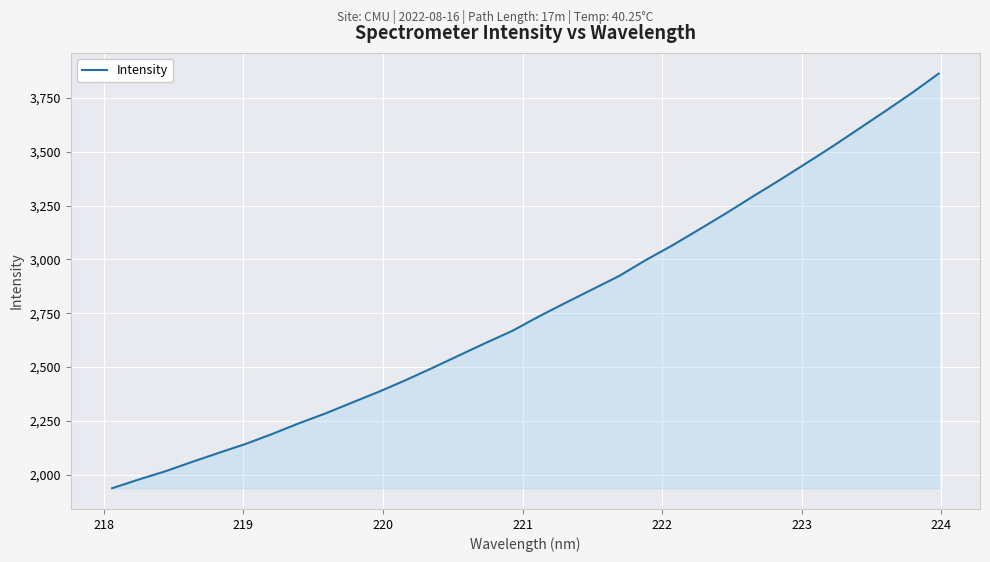

True or false: the data has more than 1 interior local peaks.

False